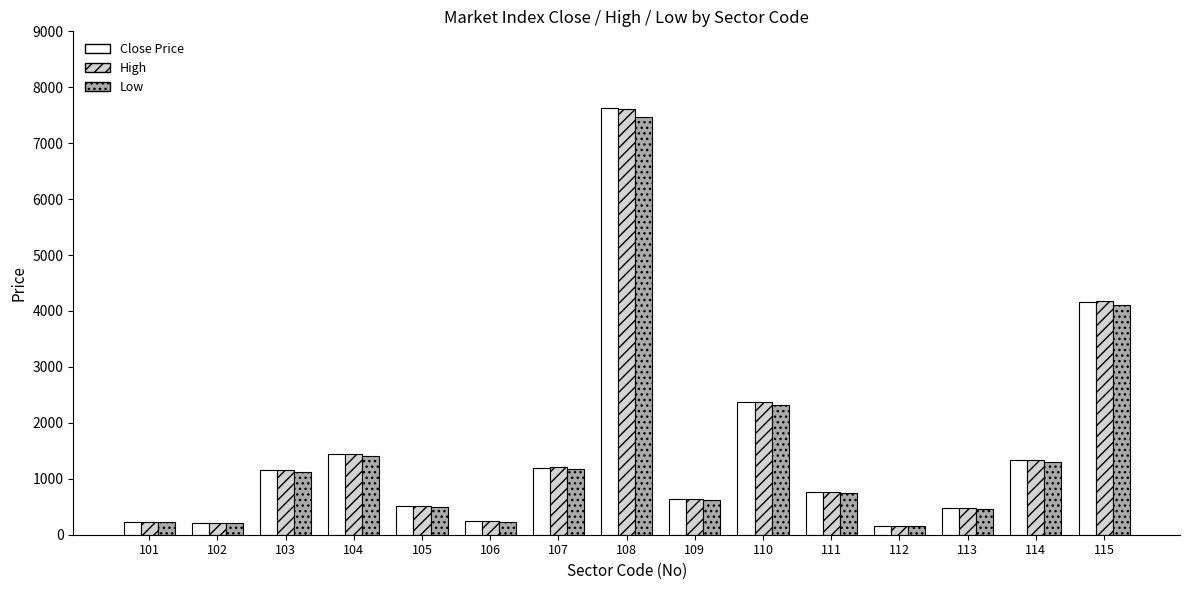

Which series changed the most between 103 and 110?

Close Price